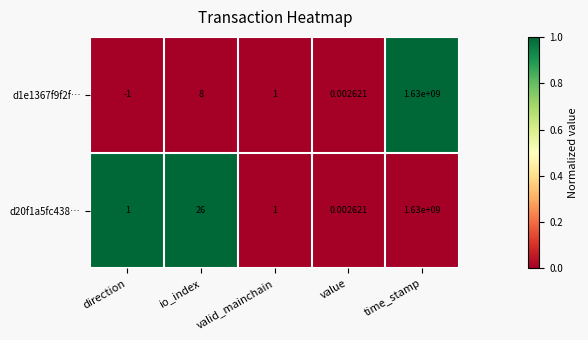

At which label does d1e1367f9f2f… first exceed 1?

io_index